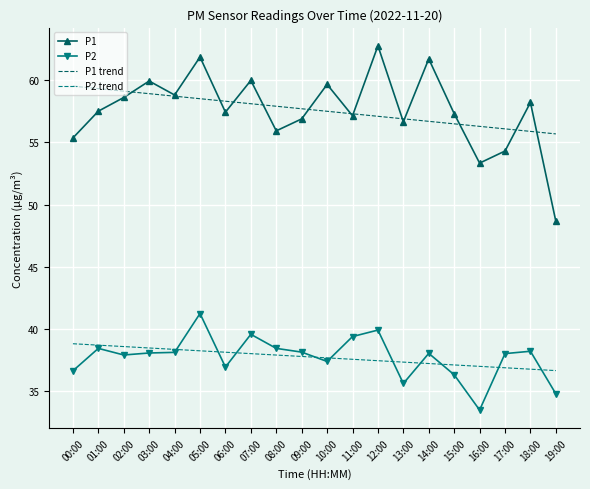

List the series in order of their peak value, highest first.

P1, P1 trend, P2, P2 trend